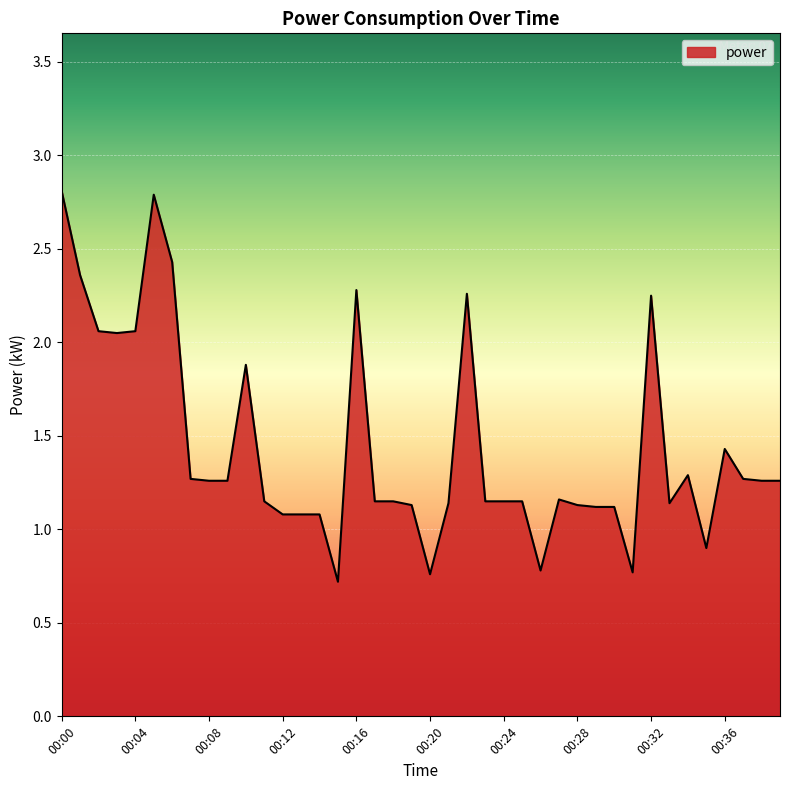

What is the greatest value displayed?

2.8